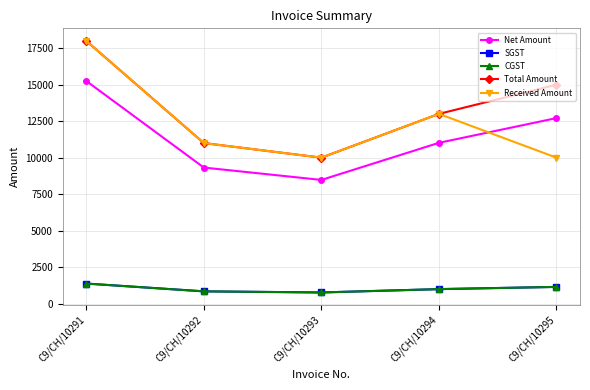

What is the difference between the second highest and minimum values in the SGST series?

381.4